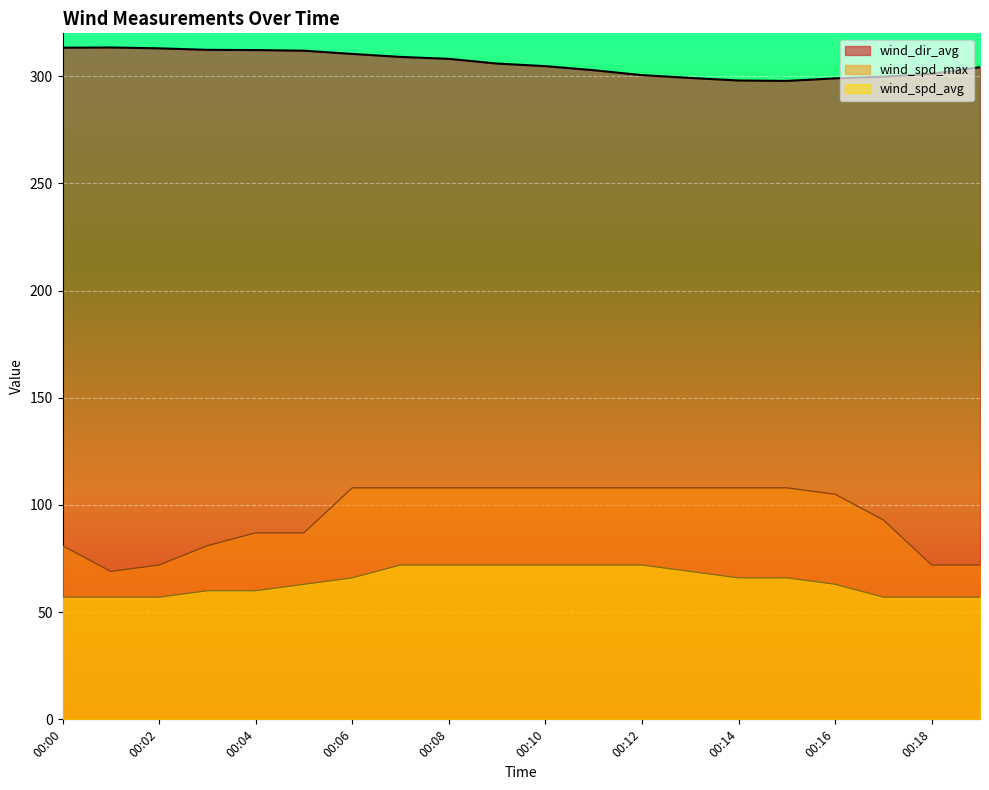

How many data points in wind_spd_avg are above 66?

7